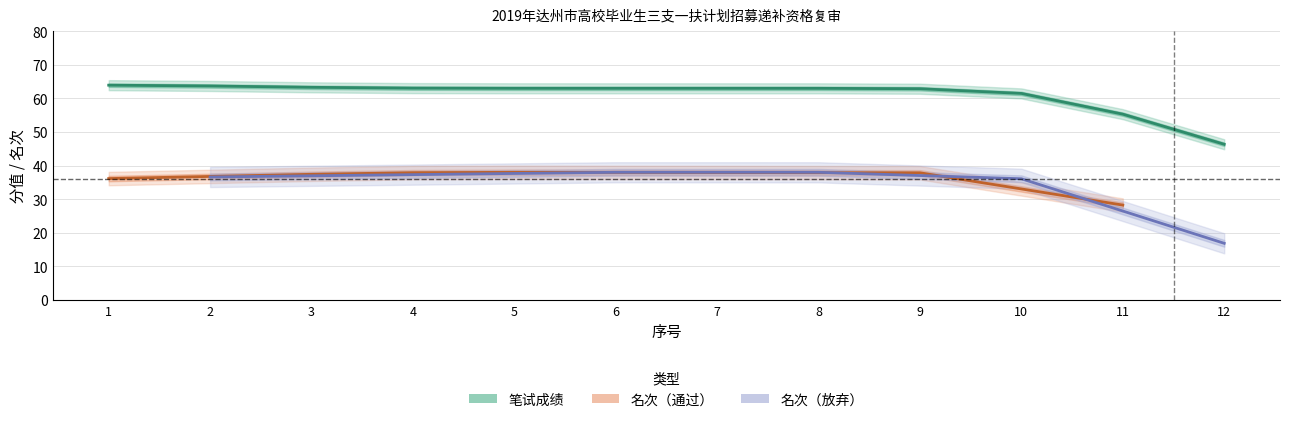

What is the maximum value for 名次?

38